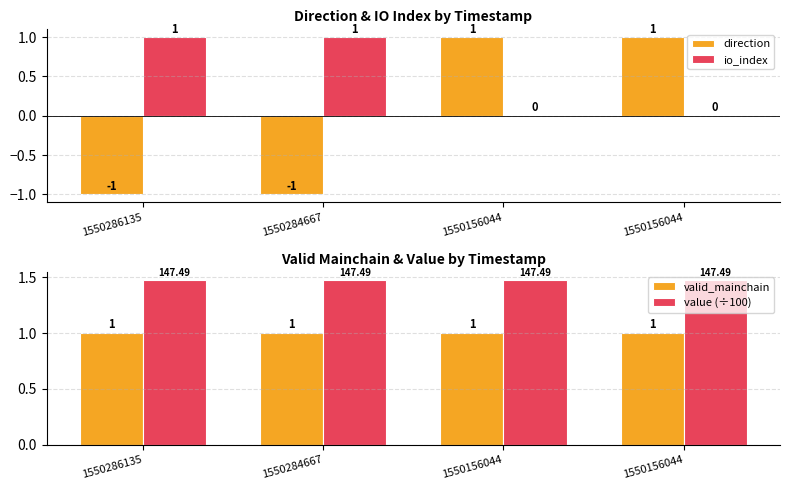

What is the spread (max minus min) of values at 1550156044?

1.5